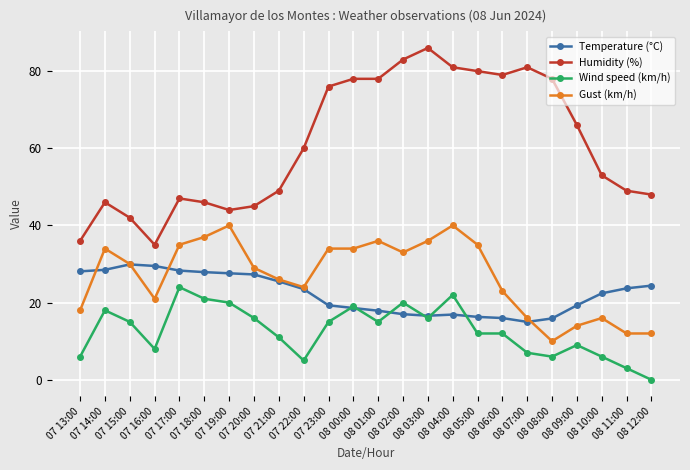

What is the highest value of the Gust (km/h) series?

40.0